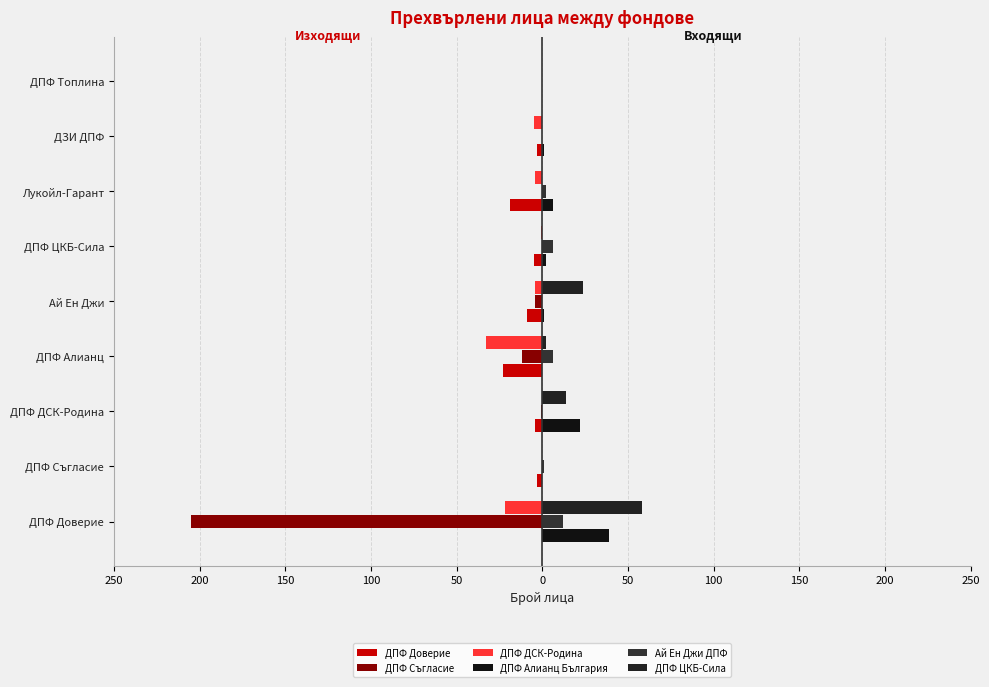

Rank the series by their maximum value, from highest to lowest.

ДПФ ЦКБ-Сила, ДПФ Алианц България, Ай Ен Джи ДПФ, ДПФ Доверие, ДПФ Съгласие, ДПФ ДСК-Родина